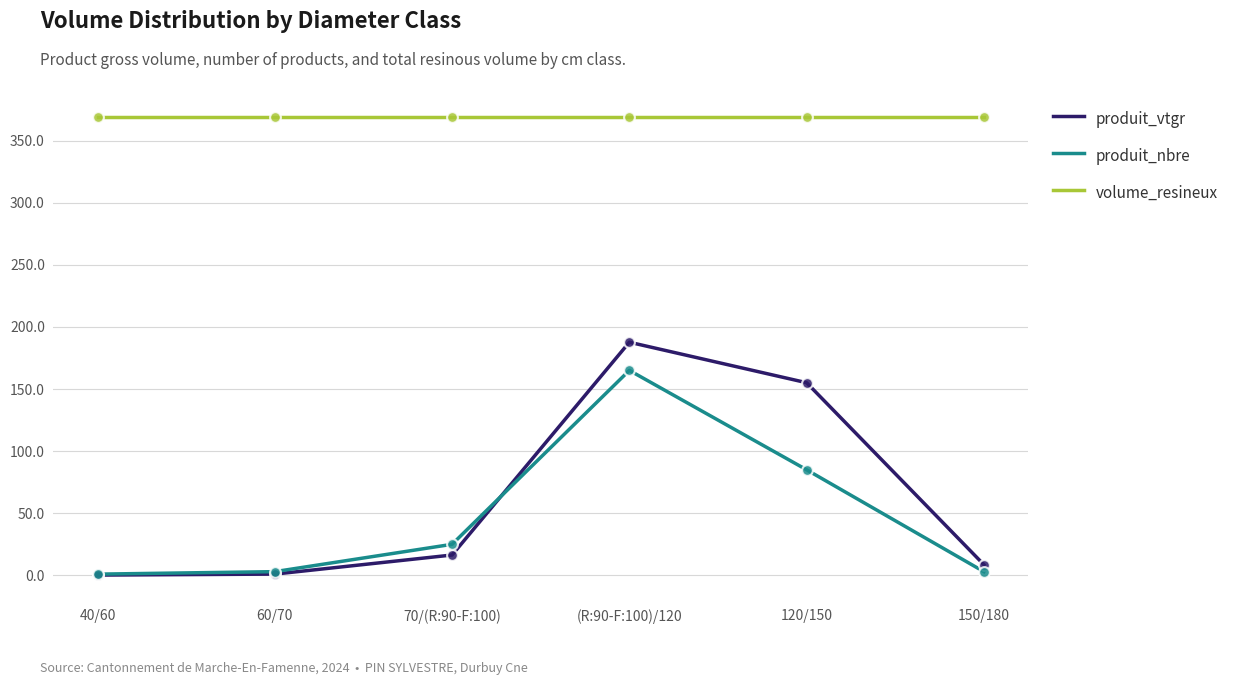

Which series has the widest spread of values?

produit_vtgr